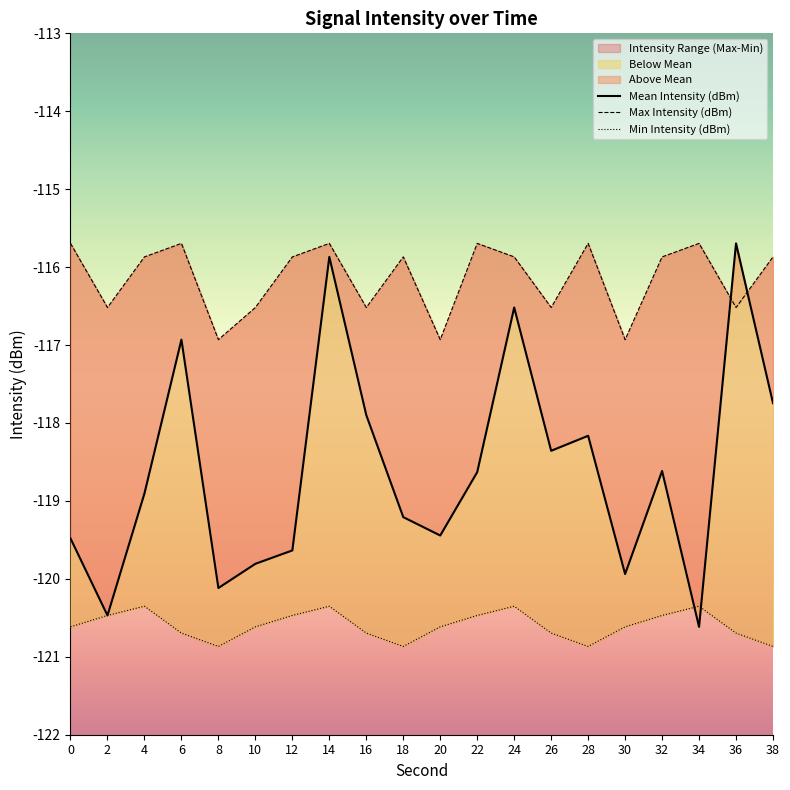

List the labels in order of Min Intensity (dBm) value, smallest first.

8, 18, 28, 38, 6, 16, 26, 36, 0, 10, 20, 30, 2, 12, 22, 32, 4, 14, 24, 34